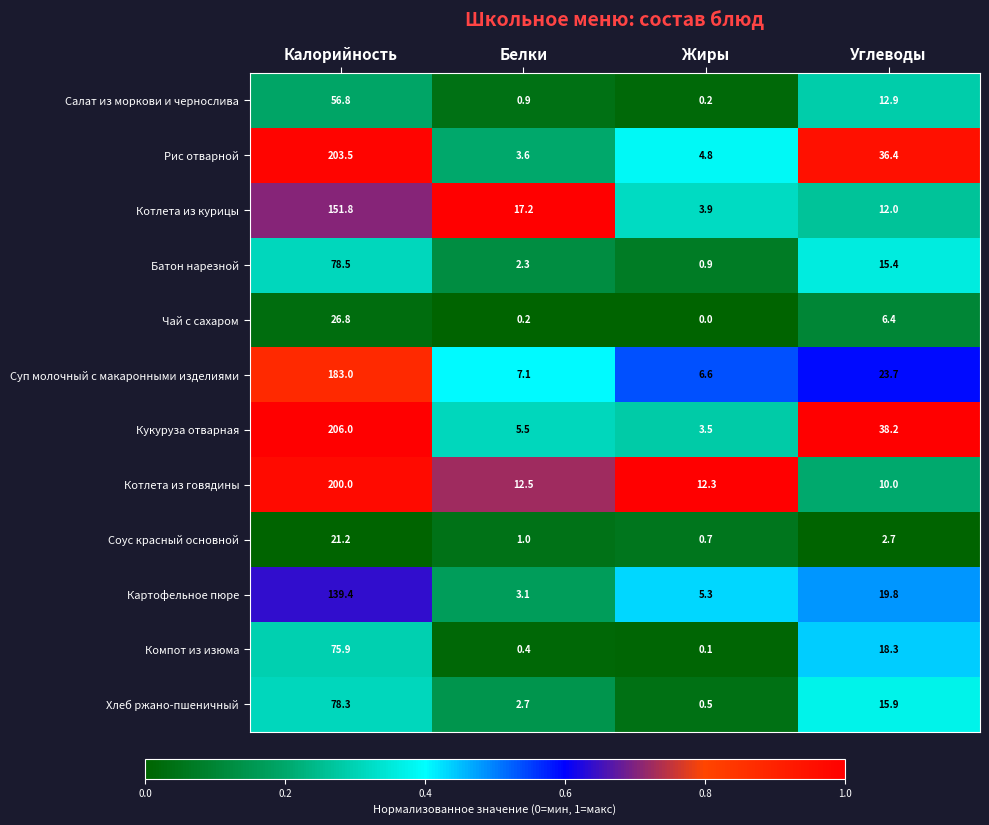

What is the difference between the highest and lowest values at Калорийность?

184.8